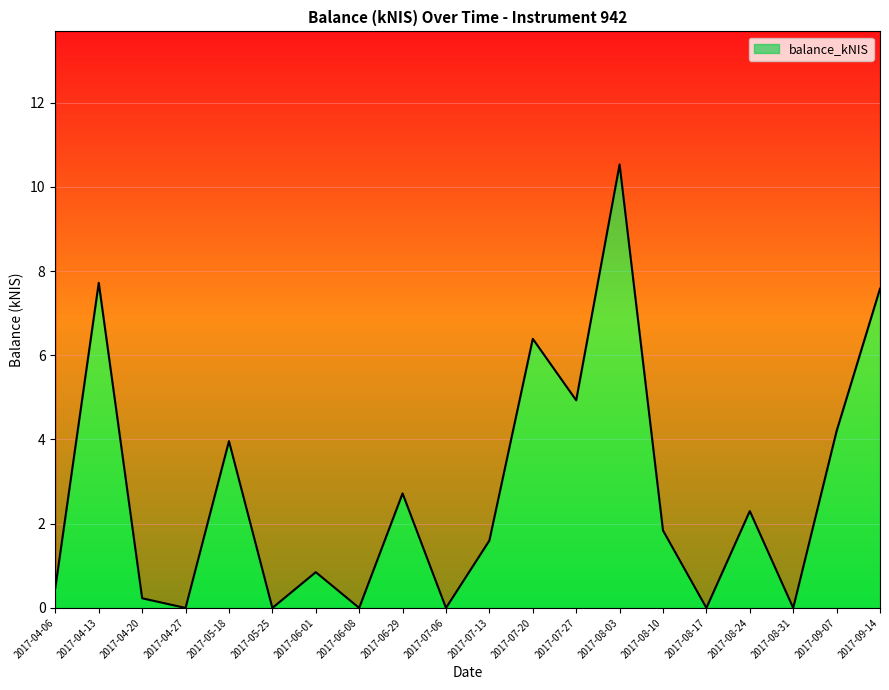

What is the label of the 9th point from the right?

2017-07-20